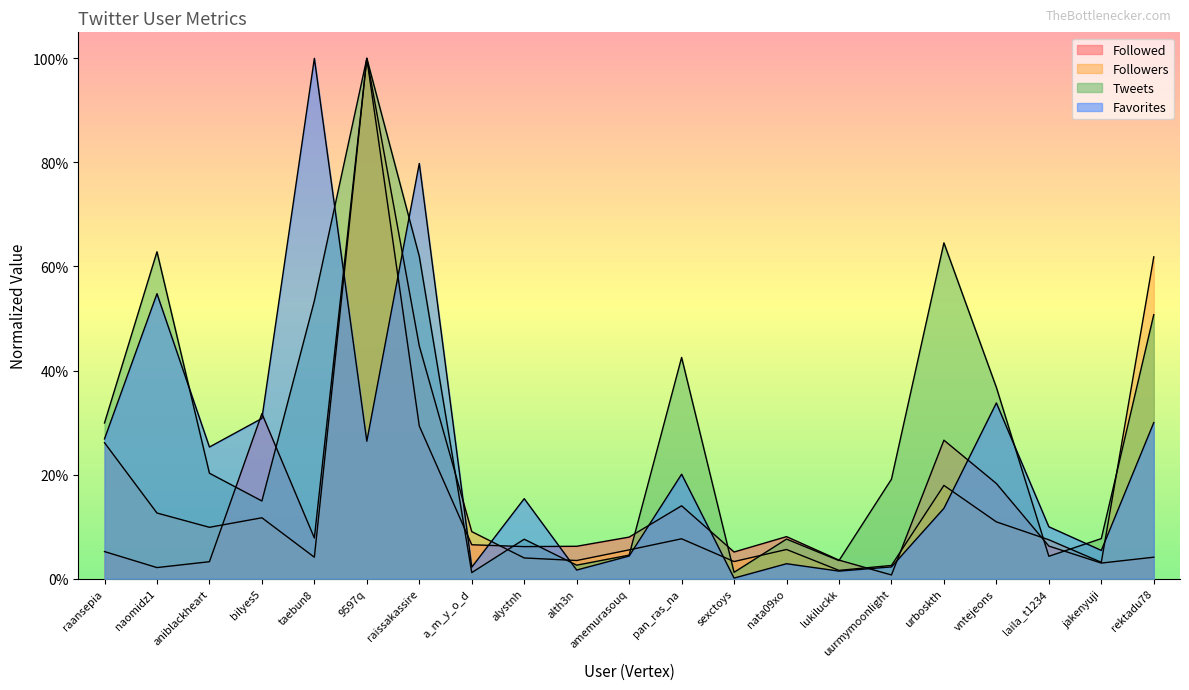

Reading left to right, list all the values displayed in this chart.

Followed: raansepia=0.1	naomidz1=0.0	aniblackheart=0.0	bilyes5=0.3	taebun8=0.1	9597q=1.0	raissakassire=0.3	a_m_y_o_d=0.1	alystnh=0.1	alth3n=0.1	amemurasouq=0.1	pan_ras_na=0.1	sexctoys=0.1	nata09xo=0.1	lukiluckk=0.0	uurmymoonlight=0.0	urboskth=0.3	vntejeons=0.2	laila_t1234=0.1	jakenyuji=0.0	rektadu78=0.0
Followers: raansepia=0.3	naomidz1=0.1	aniblackheart=0.1	bilyes5=0.1	taebun8=0.0	9597q=1.0	raissakassire=0.4	a_m_y_o_d=0.1	alystnh=0.0	alth3n=0.0	amemurasouq=0.1	pan_ras_na=0.1	sexctoys=0.0	nata09xo=0.1	lukiluckk=0.0	uurmymoonlight=0.0	urboskth=0.2	vntejeons=0.1	laila_t1234=0.1	jakenyuji=0.0	rektadu78=0.6
Tweets: raansepia=0.3	naomidz1=0.6	aniblackheart=0.2	bilyes5=0.1	taebun8=0.5	9597q=1.0	raissakassire=0.6	a_m_y_o_d=0.0	alystnh=0.1	alth3n=0.0	amemurasouq=0.0	pan_ras_na=0.4	sexctoys=0.0	nata09xo=0.1	lukiluckk=0.0	uurmymoonlight=0.2	urboskth=0.6	vntejeons=0.4	laila_t1234=0.0	jakenyuji=0.1	rektadu78=0.5
Favorites: raansepia=0.3	naomidz1=0.5	aniblackheart=0.3	bilyes5=0.3	taebun8=1.0	9597q=0.3	raissakassire=0.8	a_m_y_o_d=0.0	alystnh=0.2	alth3n=0.0	amemurasouq=0.0	pan_ras_na=0.2	sexctoys=0.0	nata09xo=0.0	lukiluckk=0.0	uurmymoonlight=0.0	urboskth=0.1	vntejeons=0.3	laila_t1234=0.1	jakenyuji=0.1	rektadu78=0.3